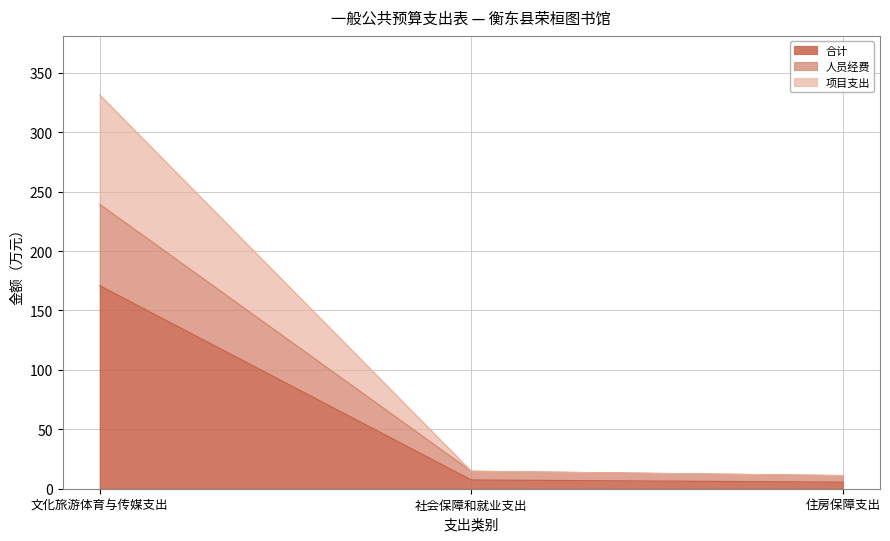

At 住房保障支出, list the series in order from largest to smallest.

人员经费, 项目支出, 合计